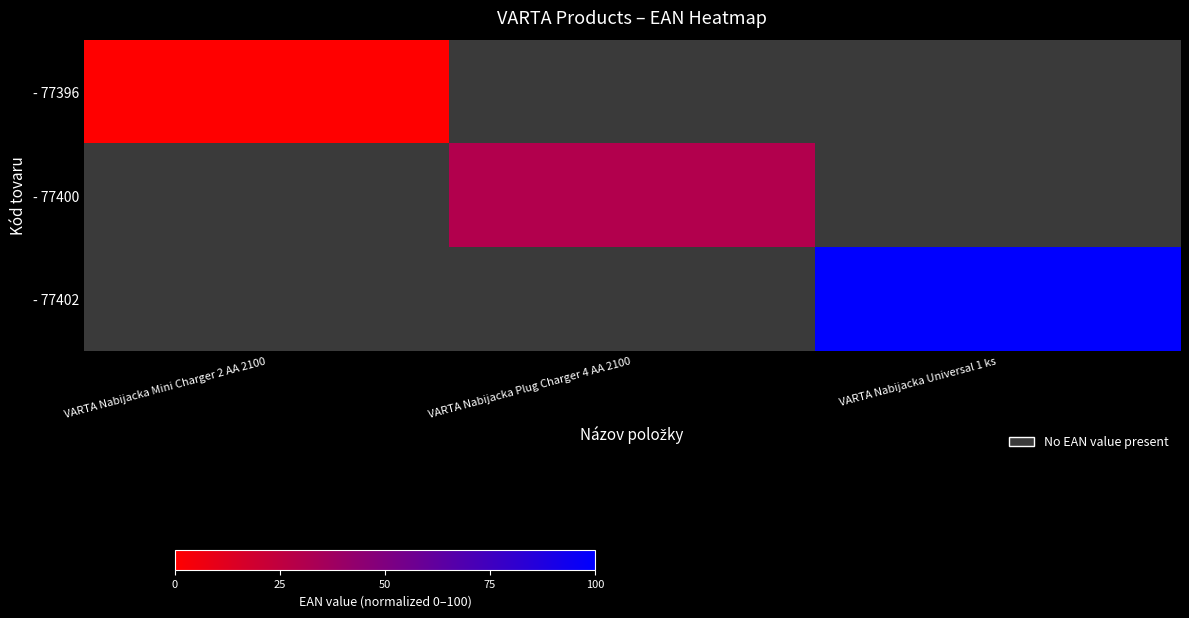

How many values in - 77402 are above zero?

1